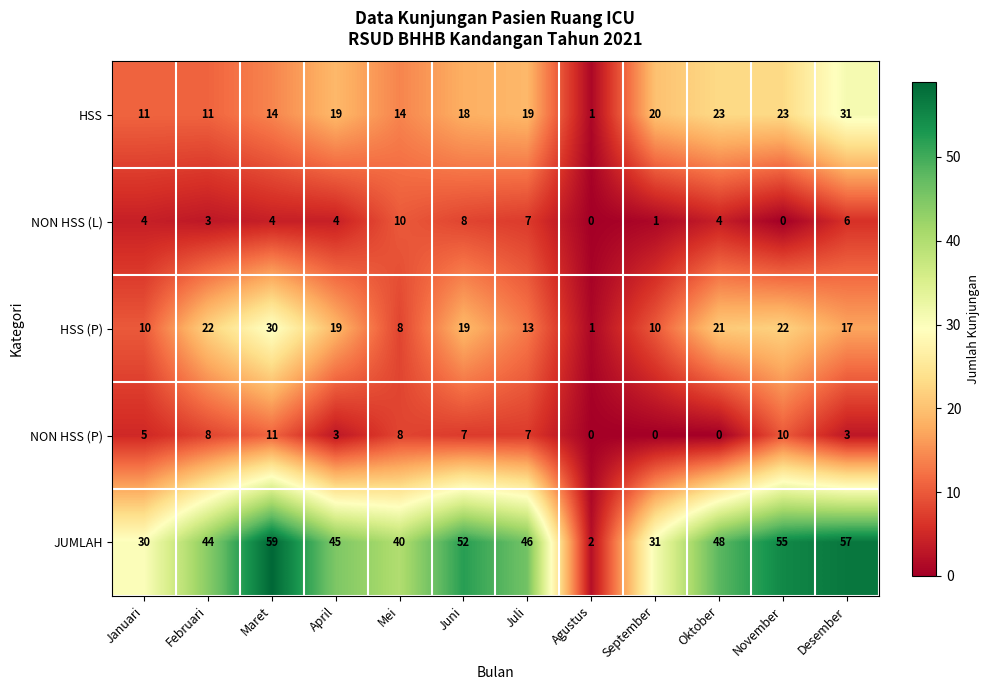

Count the number of data series in this chart.

5